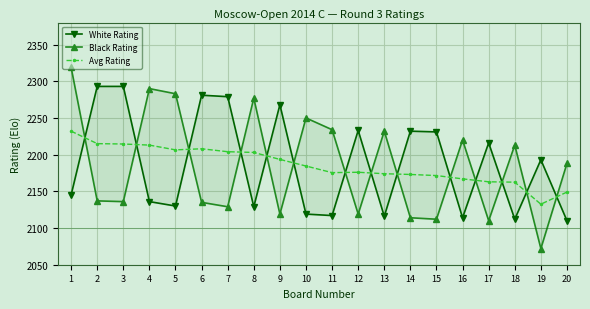

The value of Avg Rating at 11 is 2175.5. True or false?

True